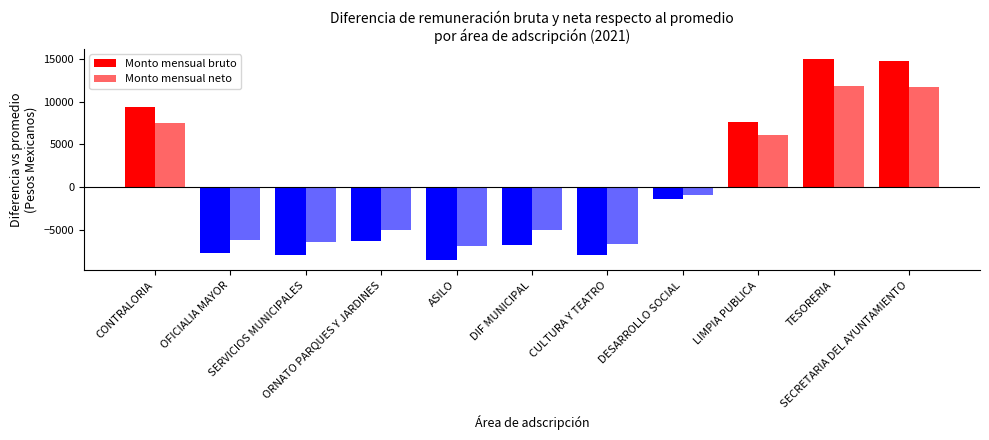

Is it true that Monto mensual bruto equals 9347.8 at CONTRALORIA?

True